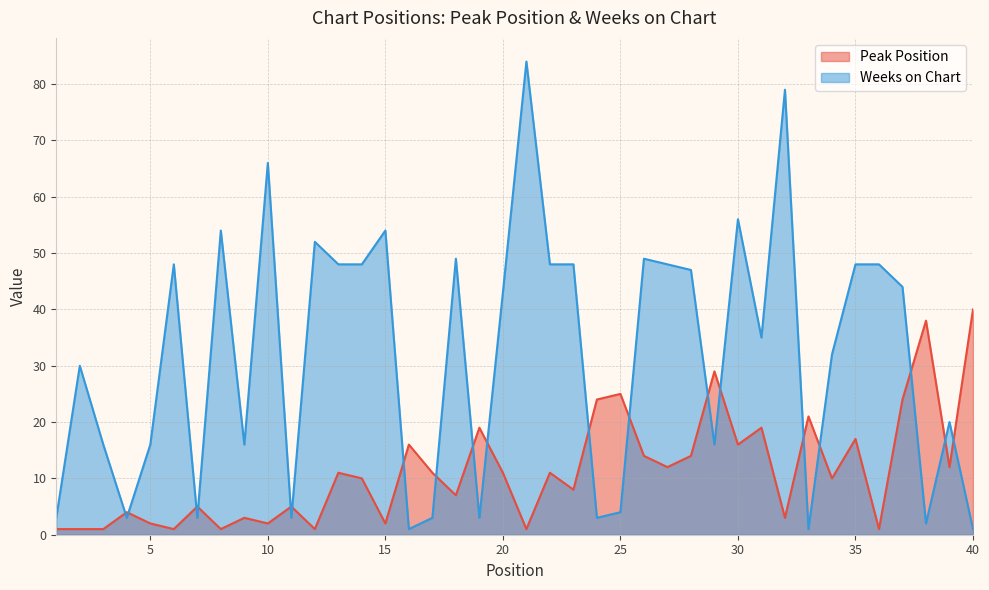

Is the value of Peak Position at 14 greater than the value of Weeks on Chart at 17?

Yes